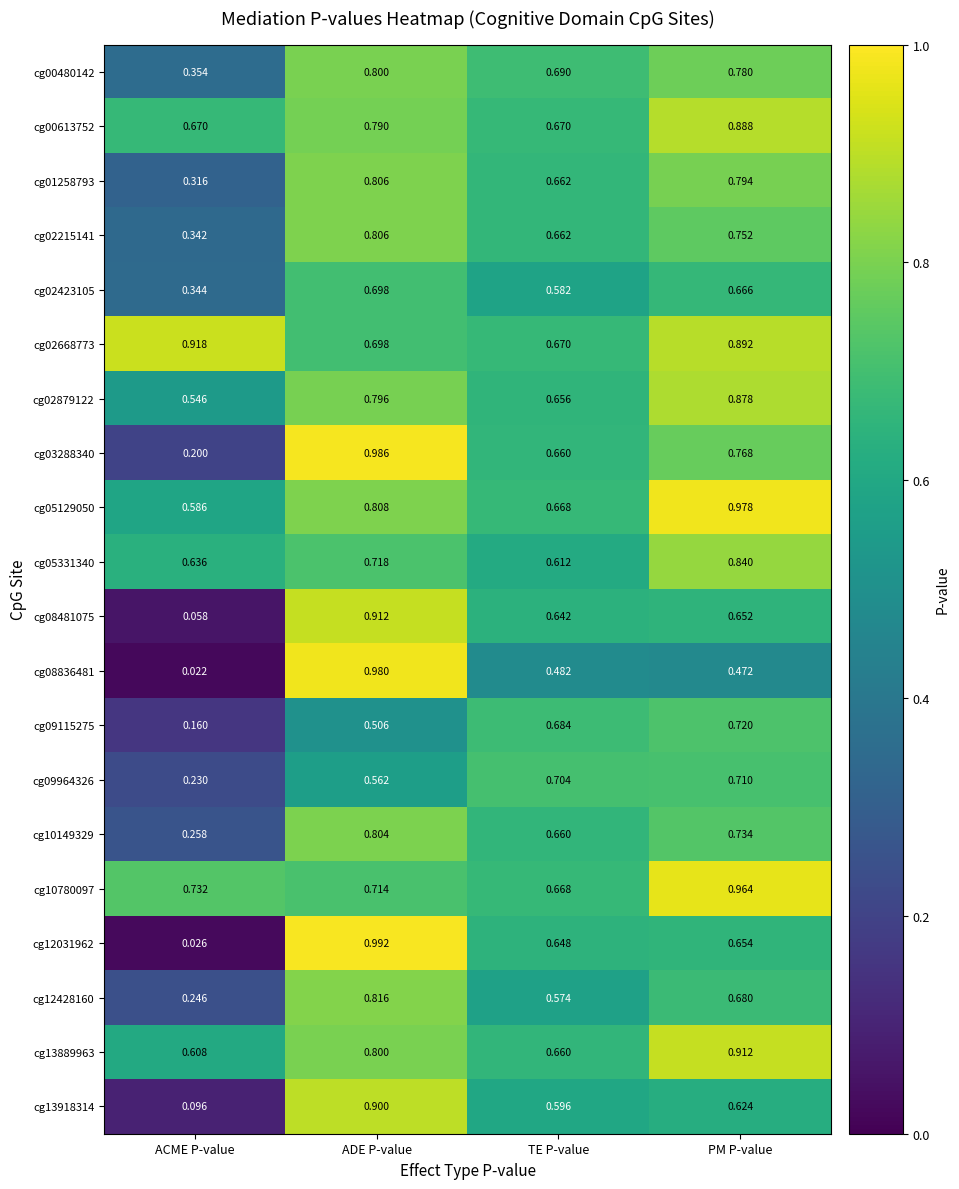

How many data points does each series have?

4